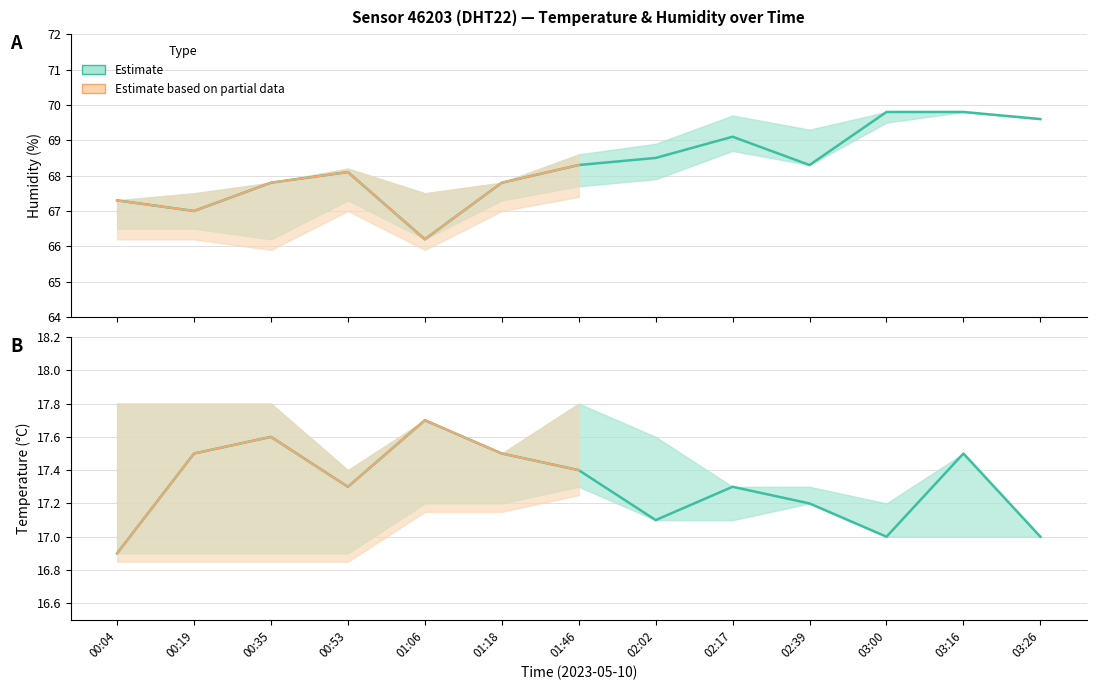

At which category is the sum across all series the highest?

03:16